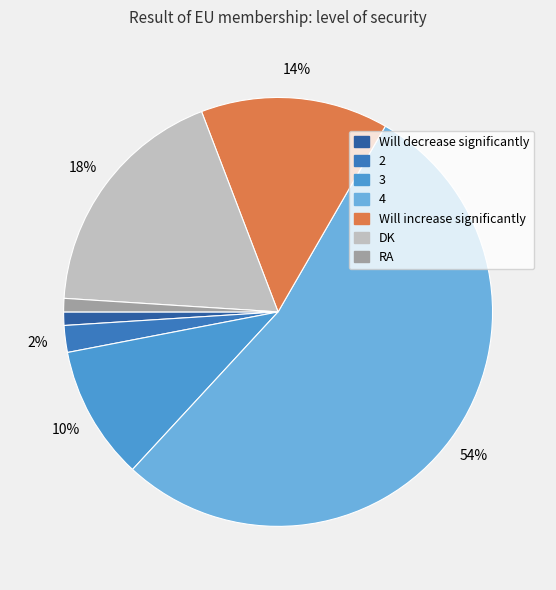

Which category has the biggest portion of the pie?

4